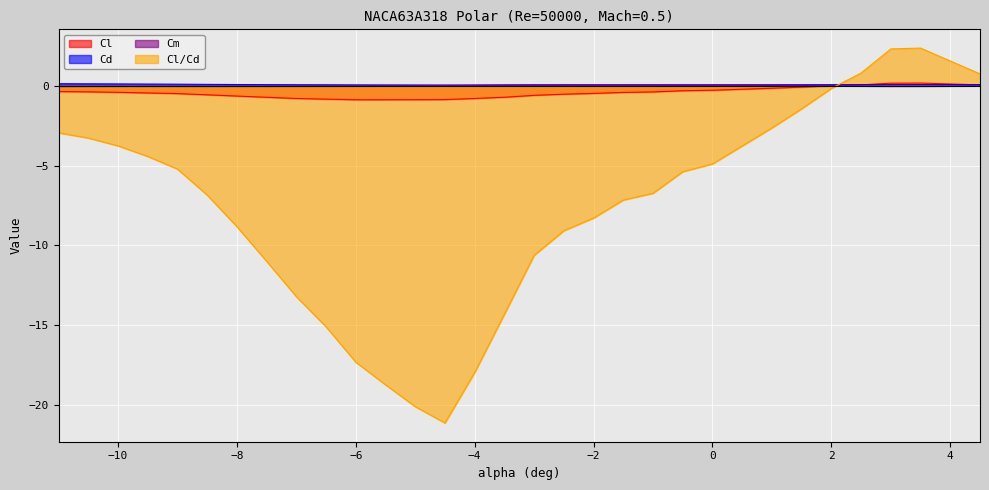

Which series has the largest range (max minus min)?

Cl/Cd